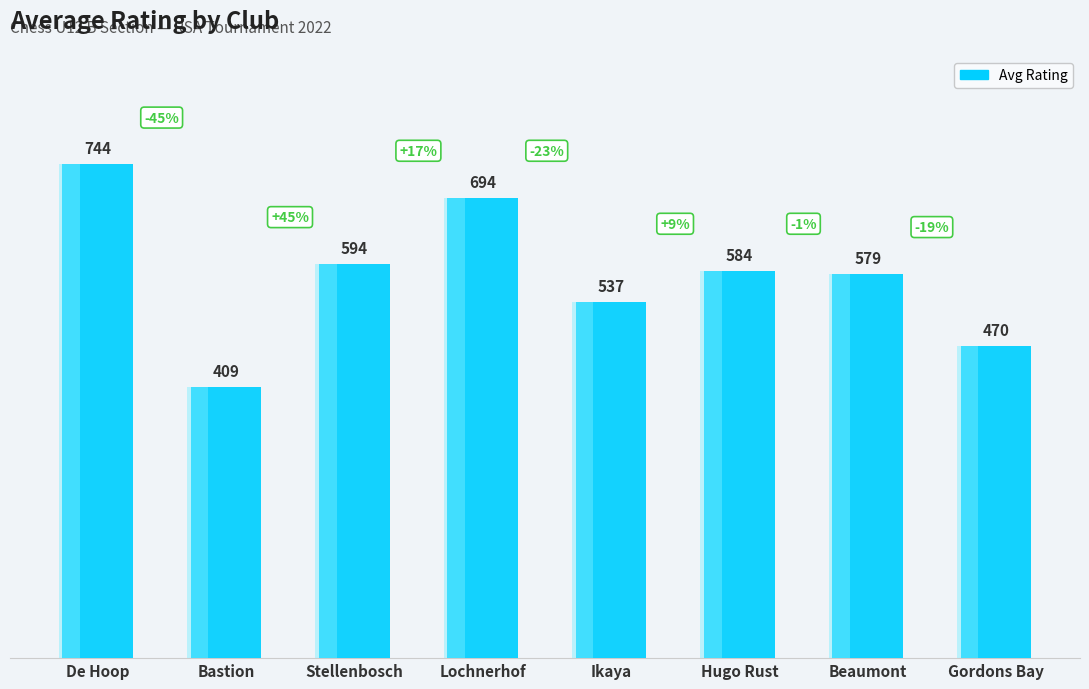

What is the difference between the values at Stellenbosch and Beaumont?

15